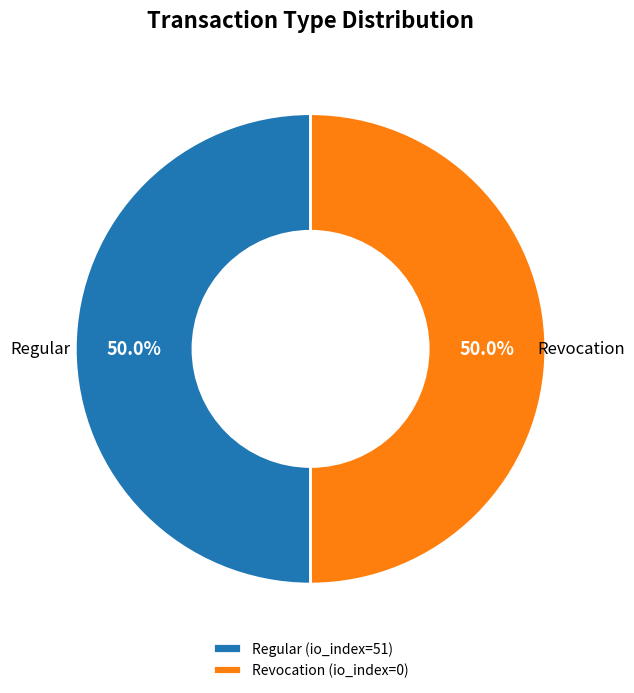

What is the ratio of the value at Revocation to the value at Regular?

1.0